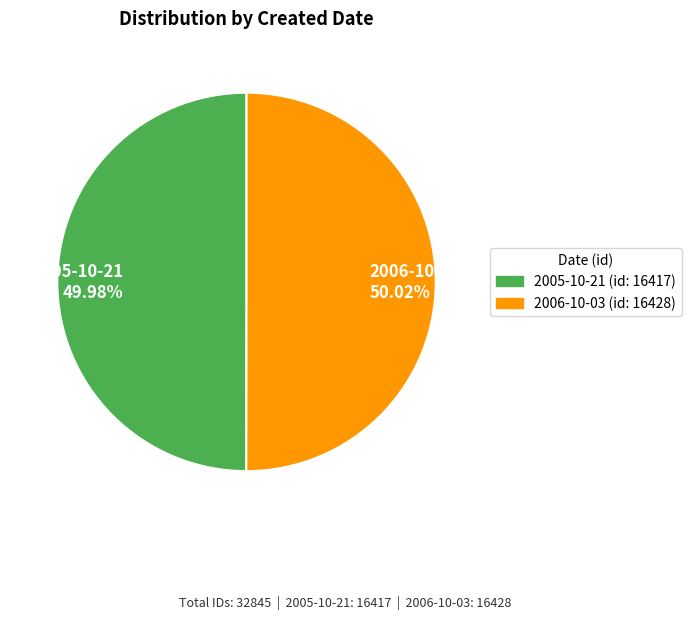

Does any single category account for the majority?

Yes